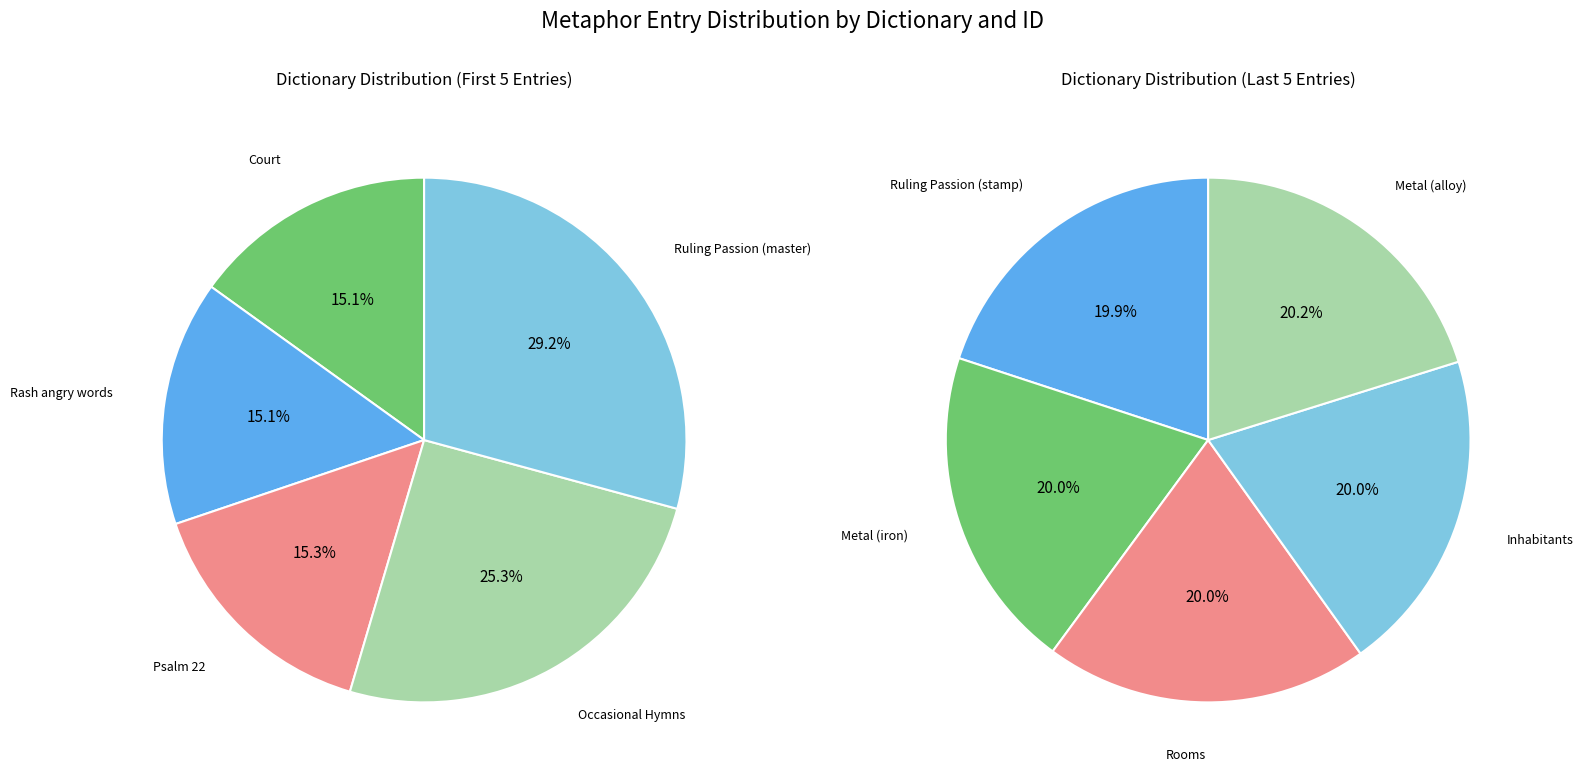

Rank the categories by value from lowest to highest.

Court, Rash angry words, Psalm 22, Occasional Hymns, Ruling Passion (master), Ruling Passion (stamp), Metal (iron), Rooms, Inhabitants, Metal (alloy)